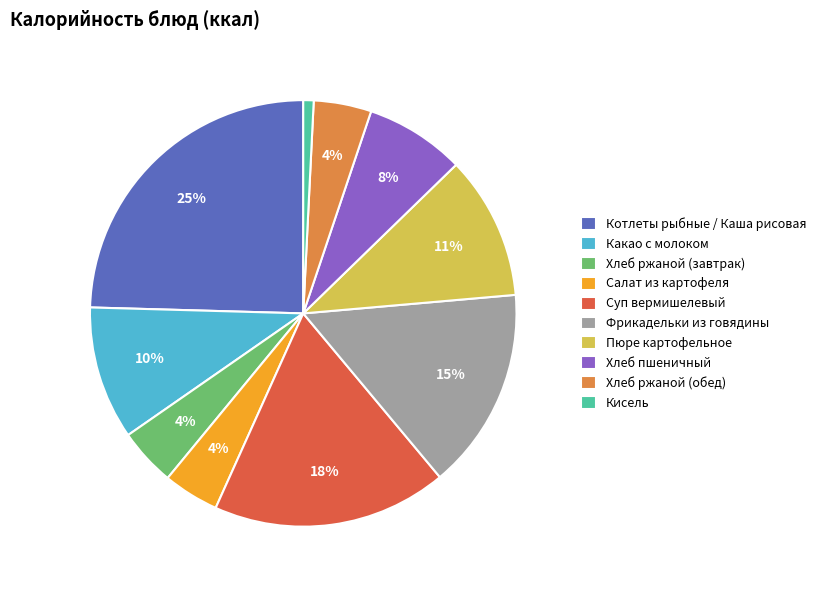

Is it true that Суп вермишелевый is 6% of the pie?

False